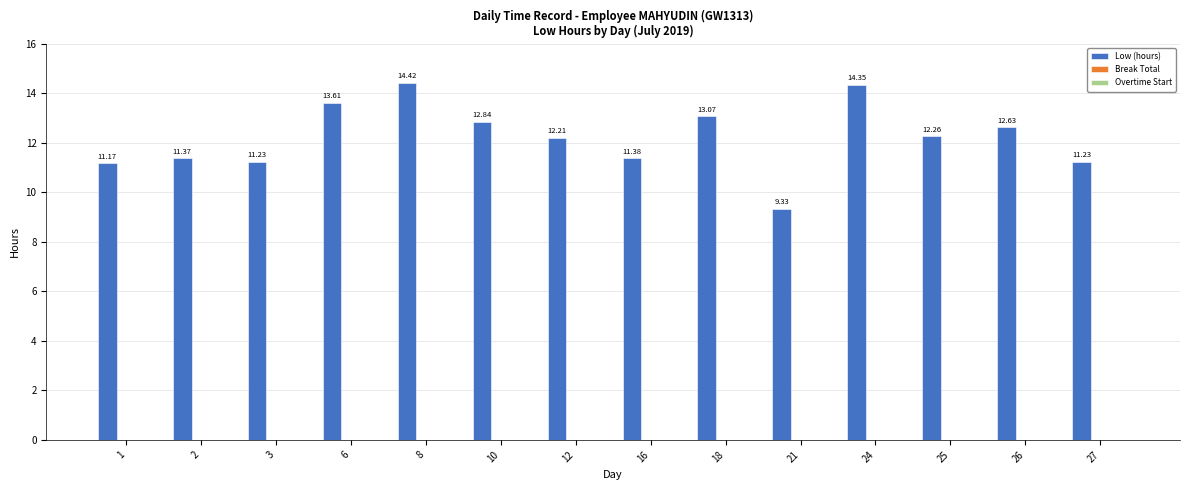

How many distinct data groups are displayed?

1